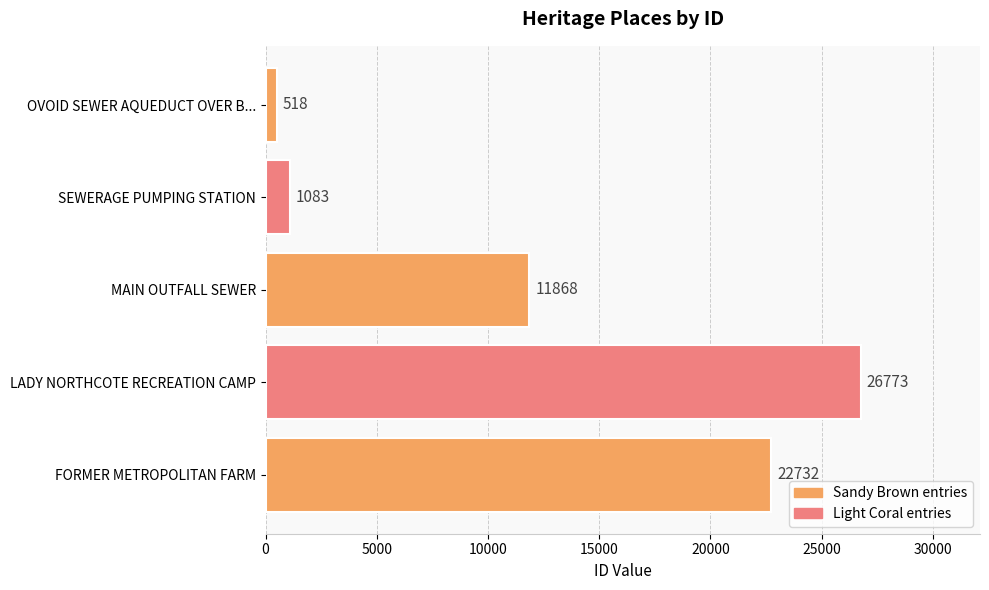

Between MAIN OUTFALL SEWER and LADY NORTHCOTE RECREATION CAMP, which is larger?

LADY NORTHCOTE RECREATION CAMP